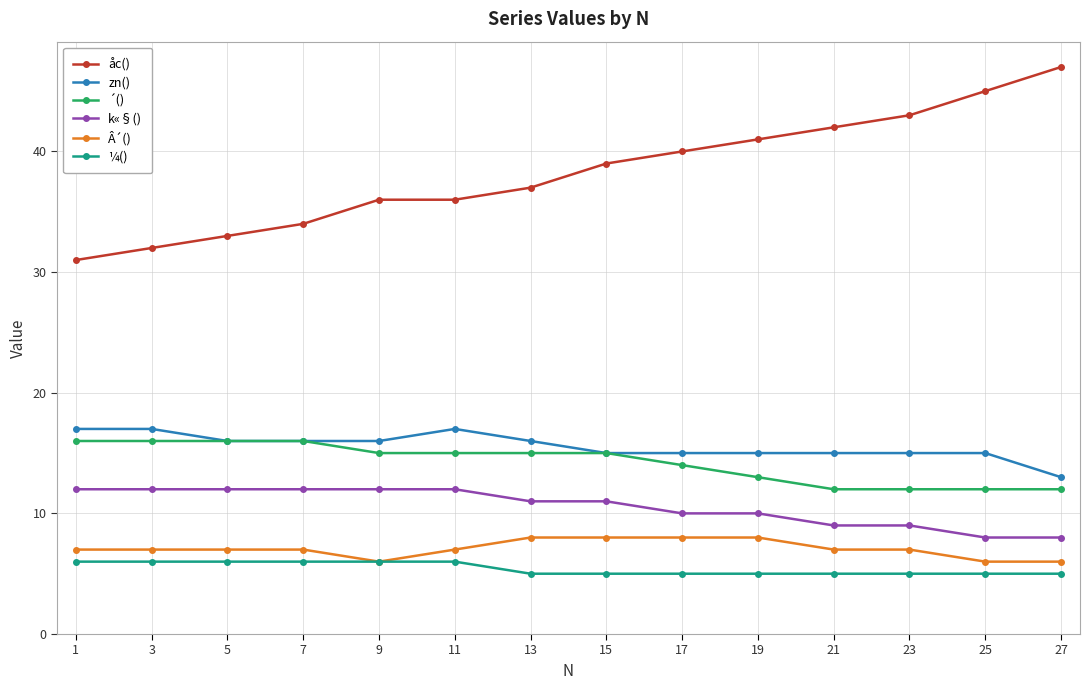

True or false: åc() and ´() intersect in this chart.

False